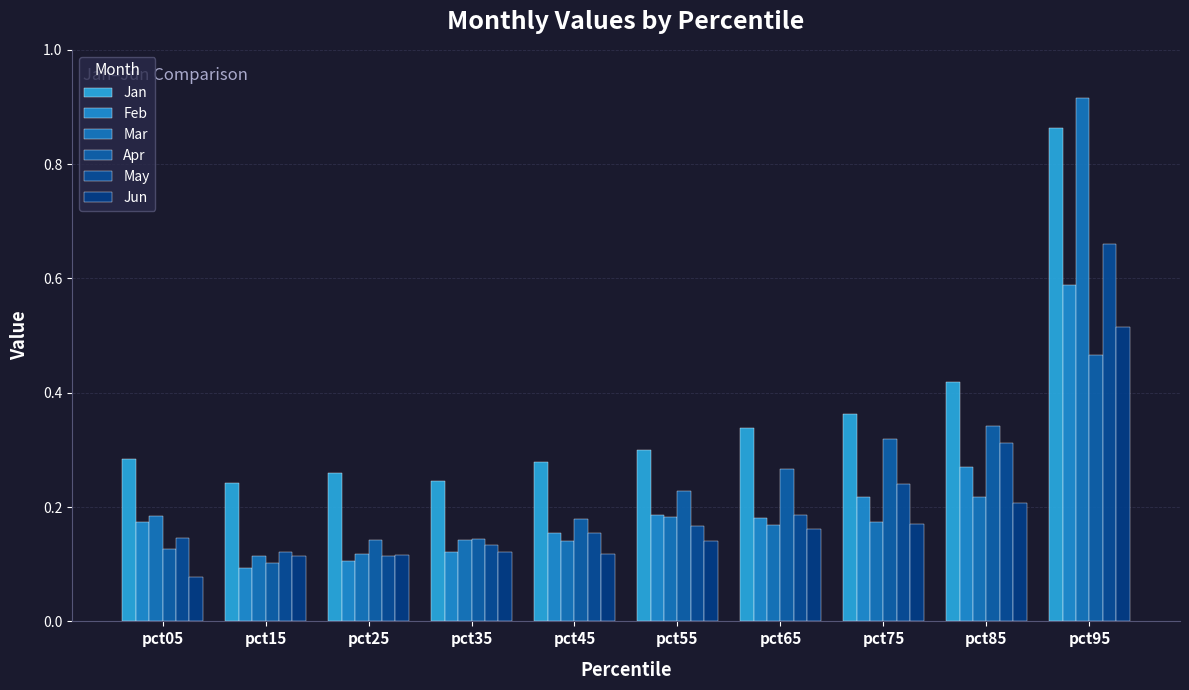

The value of May at pct55 is 0.2. True or false?

False